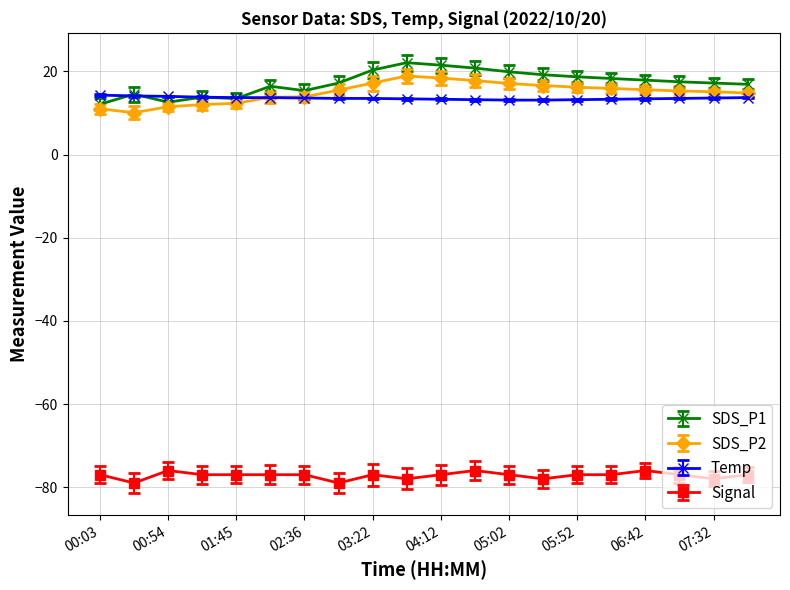

What is the smallest value displayed?

-79.0